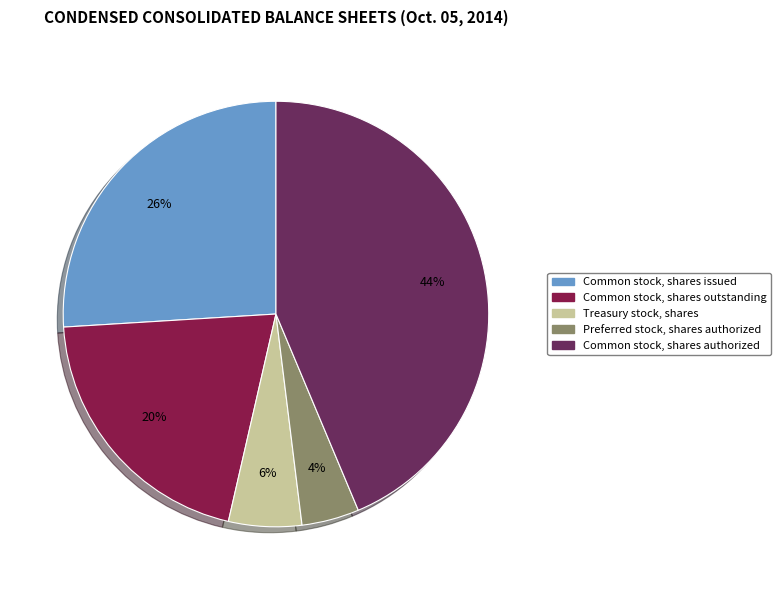

To the nearest percent, what is the combined percentage of Common stock, shares authorized and Common stock, shares outstanding?

64%